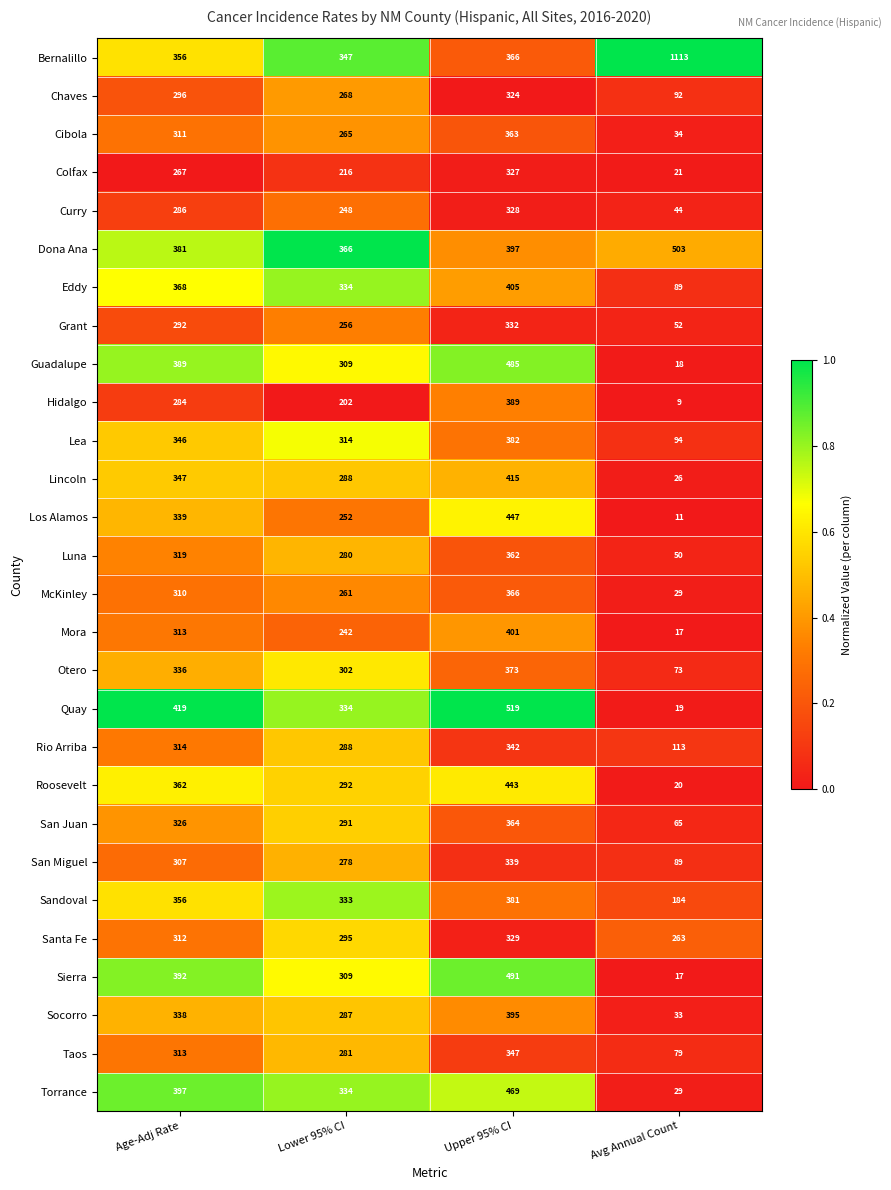

What is the difference between the maximum and minimum values in the Lea series?

288